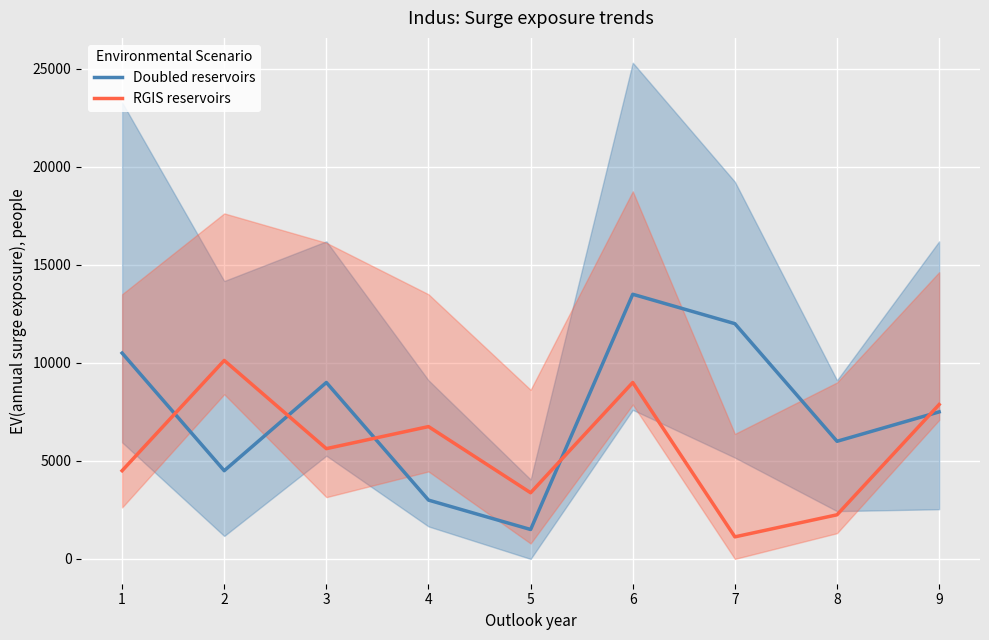

What is the minimum value for Doubled reservoirs?

1500